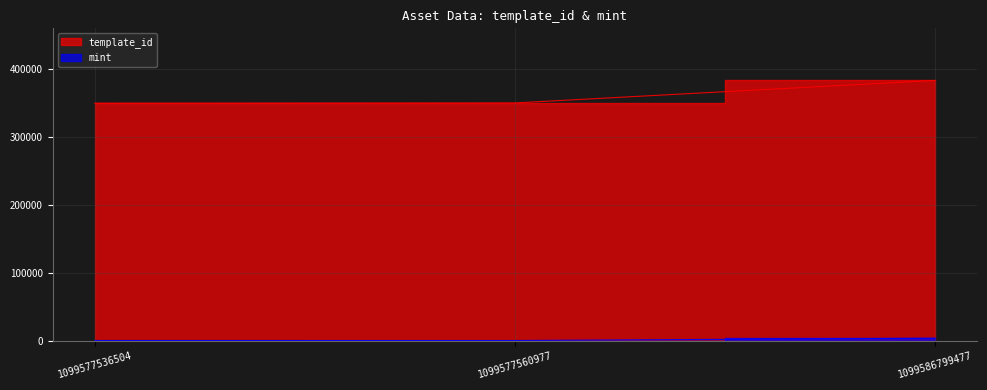

List the series in order of their peak value, highest first.

template_id, mint